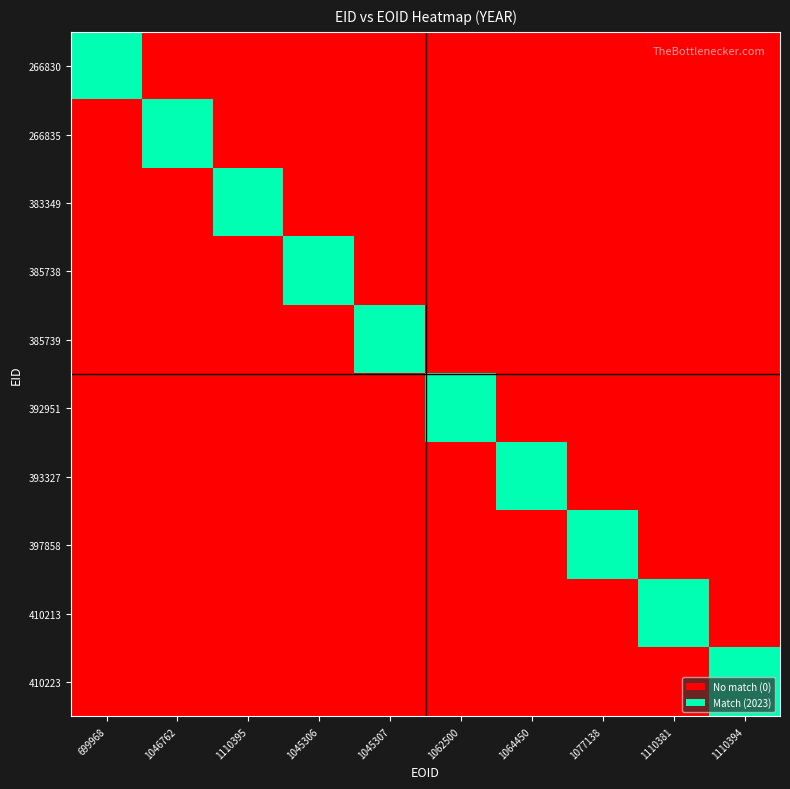

Reading left to right, what are all the values shown in this chart?

266830: 699968=1	1046762=0	1110395=0	1045306=0	1045307=0	1062500=0	1064450=0	1077138=0	1110381=0	1110394=0
266835: 699968=0	1046762=1	1110395=0	1045306=0	1045307=0	1062500=0	1064450=0	1077138=0	1110381=0	1110394=0
383349: 699968=0	1046762=0	1110395=1	1045306=0	1045307=0	1062500=0	1064450=0	1077138=0	1110381=0	1110394=0
385738: 699968=0	1046762=0	1110395=0	1045306=1	1045307=0	1062500=0	1064450=0	1077138=0	1110381=0	1110394=0
385739: 699968=0	1046762=0	1110395=0	1045306=0	1045307=1	1062500=0	1064450=0	1077138=0	1110381=0	1110394=0
392951: 699968=0	1046762=0	1110395=0	1045306=0	1045307=0	1062500=1	1064450=0	1077138=0	1110381=0	1110394=0
393327: 699968=0	1046762=0	1110395=0	1045306=0	1045307=0	1062500=0	1064450=1	1077138=0	1110381=0	1110394=0
397858: 699968=0	1046762=0	1110395=0	1045306=0	1045307=0	1062500=0	1064450=0	1077138=1	1110381=0	1110394=0
410213: 699968=0	1046762=0	1110395=0	1045306=0	1045307=0	1062500=0	1064450=0	1077138=0	1110381=1	1110394=0
410223: 699968=0	1046762=0	1110395=0	1045306=0	1045307=0	1062500=0	1064450=0	1077138=0	1110381=0	1110394=1